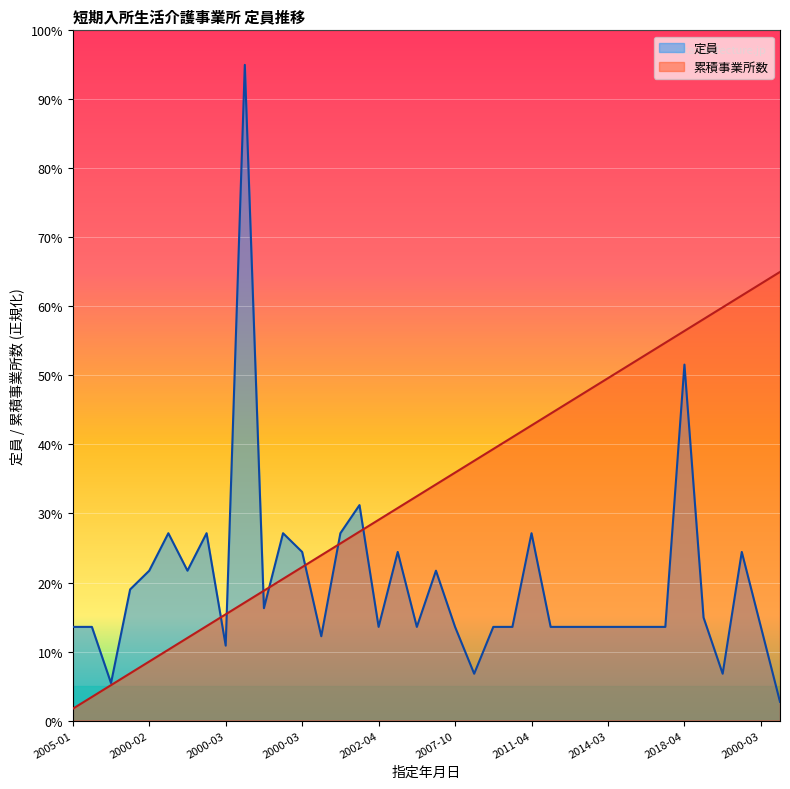

Rank the series at 2000-03-17 from lowest to highest value.

定員, 事業所数累積